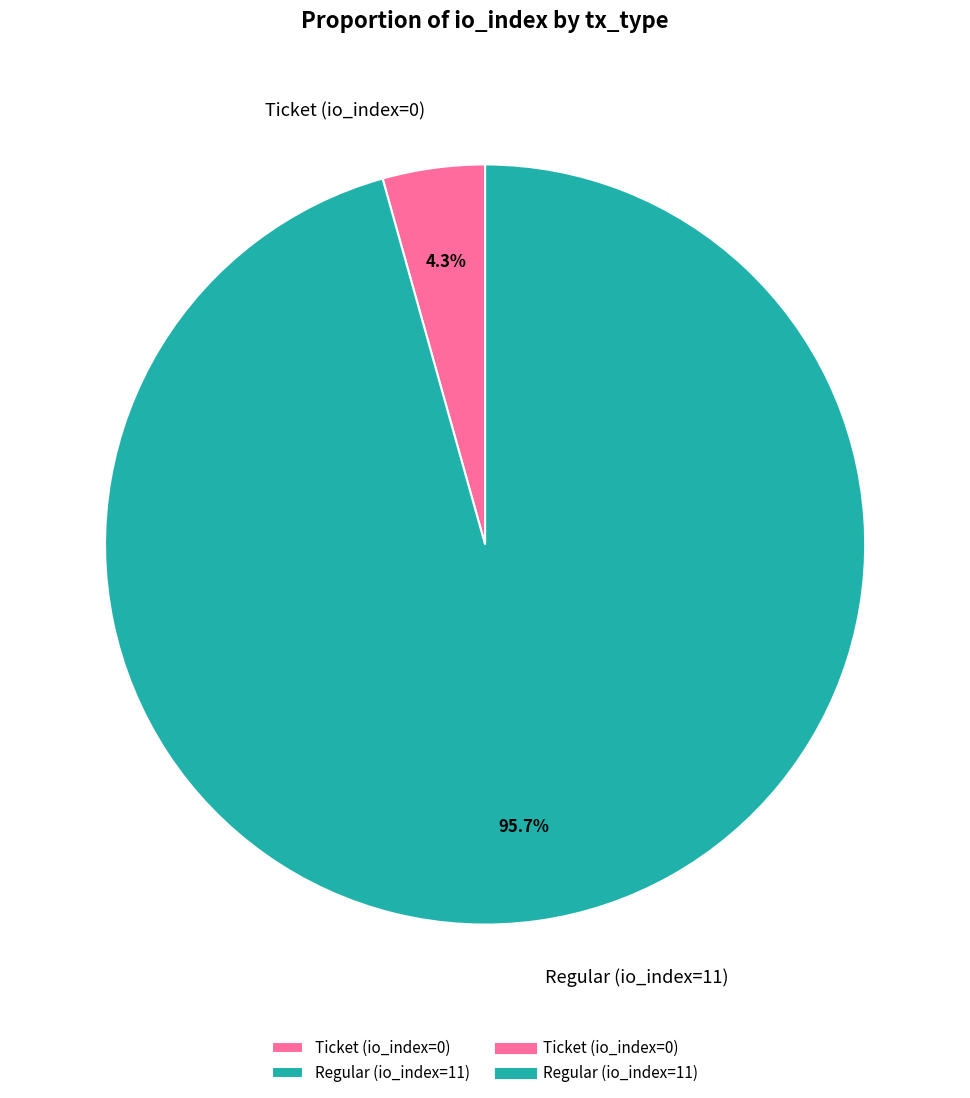

Rank the categories by value from highest to lowest.

Regular (io_index=11), Ticket (io_index=0)